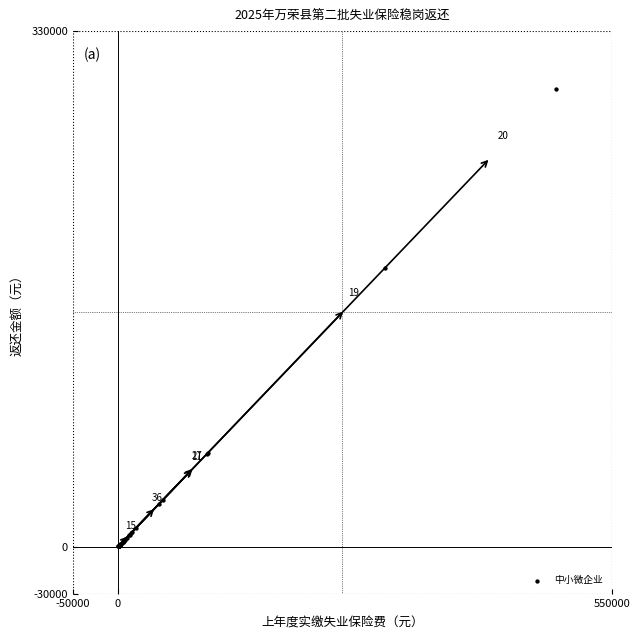

What Y value in the scatter plot is closest to 146601?

178693.4